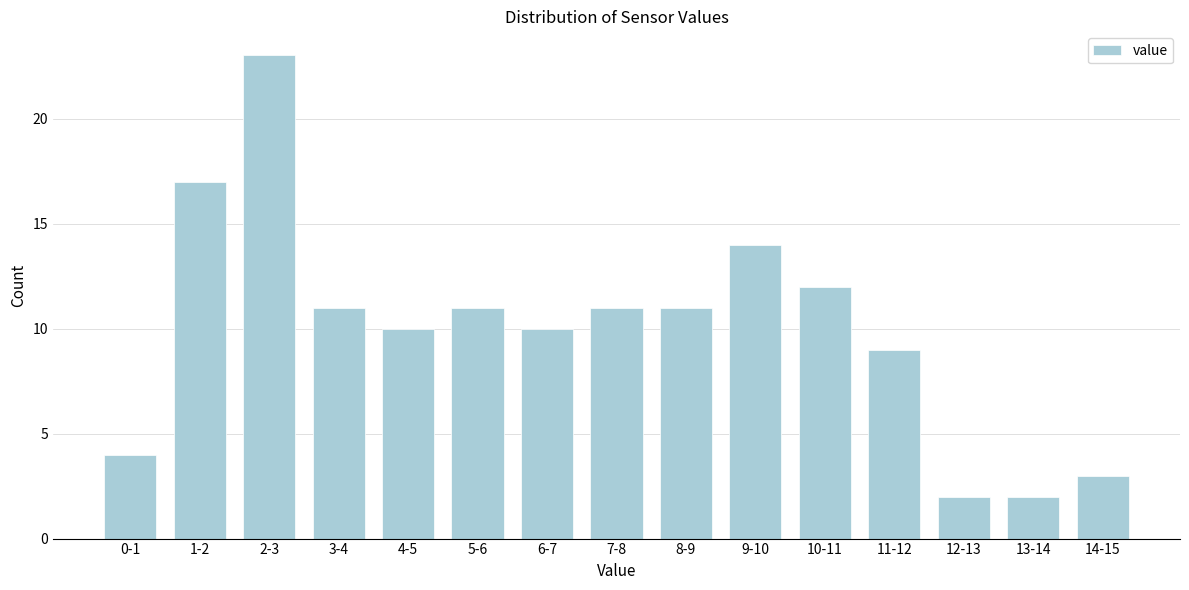

Reading left to right, extract all data points from this chart.

0-1=4	1-2=17	2-3=23	3-4=11	4-5=10	5-6=11	6-7=10	7-8=11	8-9=11	9-10=14	10-11=12	11-12=9	12-13=2	13-14=2	14-15=3